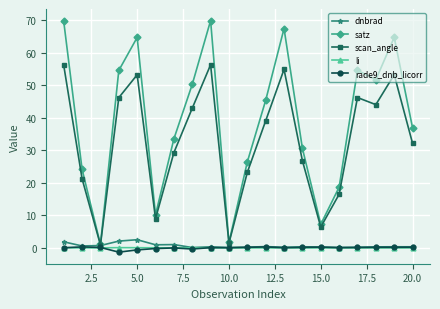

What is the value of the scan_angle point at the 12th from the left?

39.1